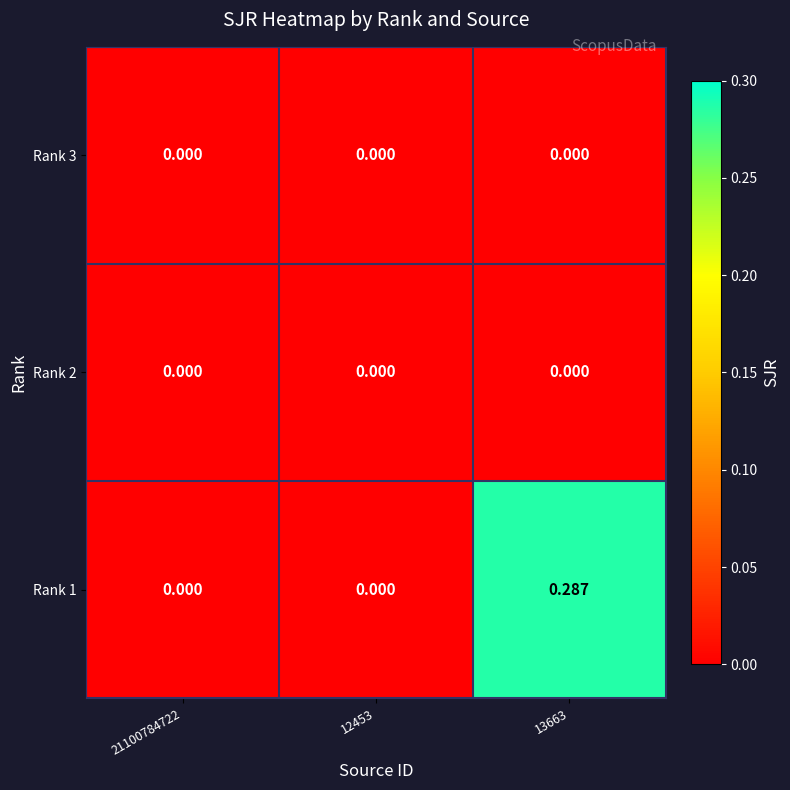

How many values in Rank 1 are above zero?

1